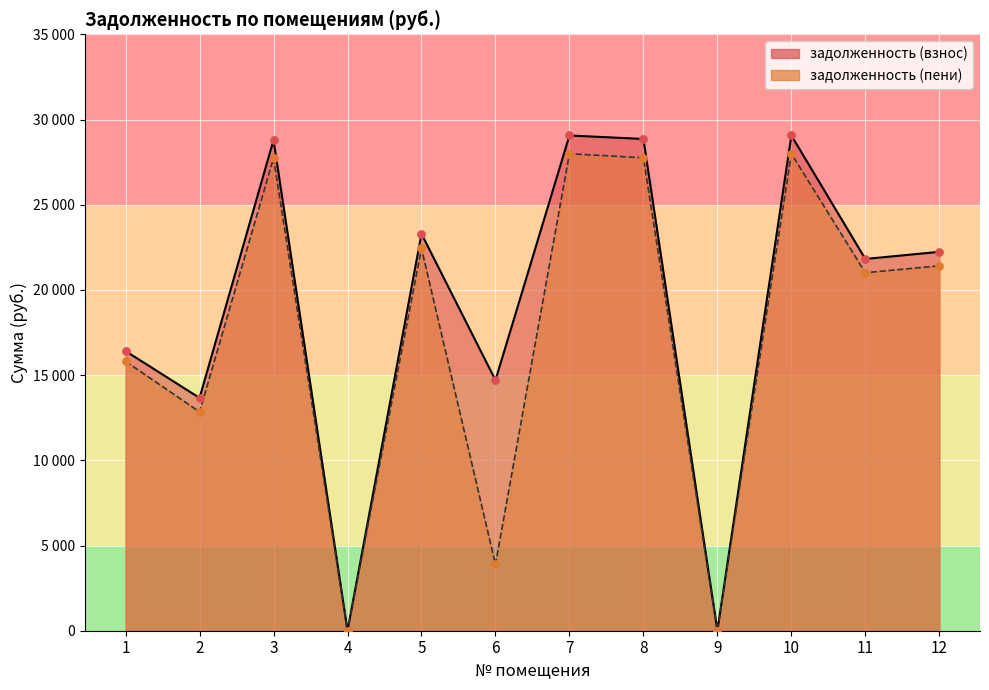

At which category is the sum across all series the highest?

7